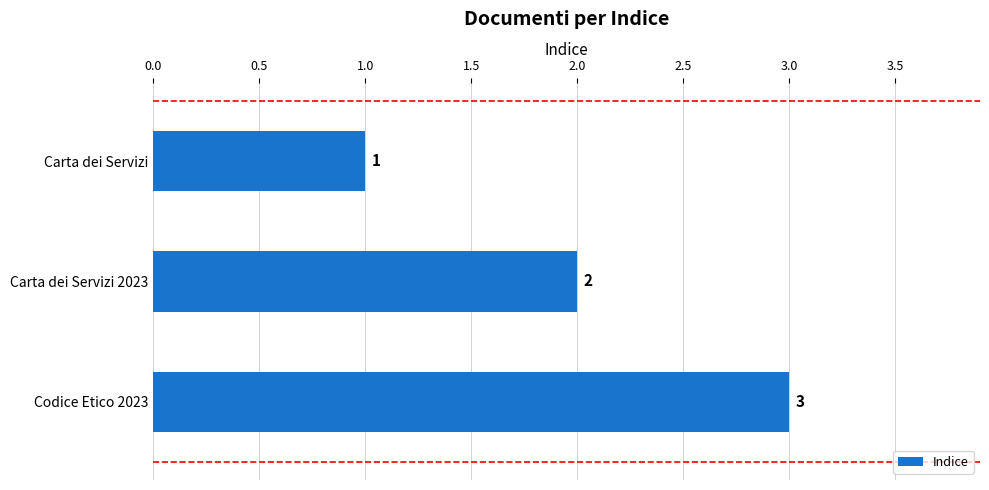

The chart shows a value of 2 at Carta dei Servizi. True or false?

False